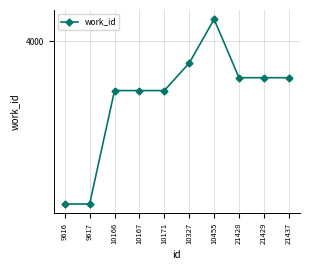

Rank the categories by value from highest to lowest.

10455, 10327, 21428, 21429, 21437, 10166, 10167, 10171, 9616, 9617